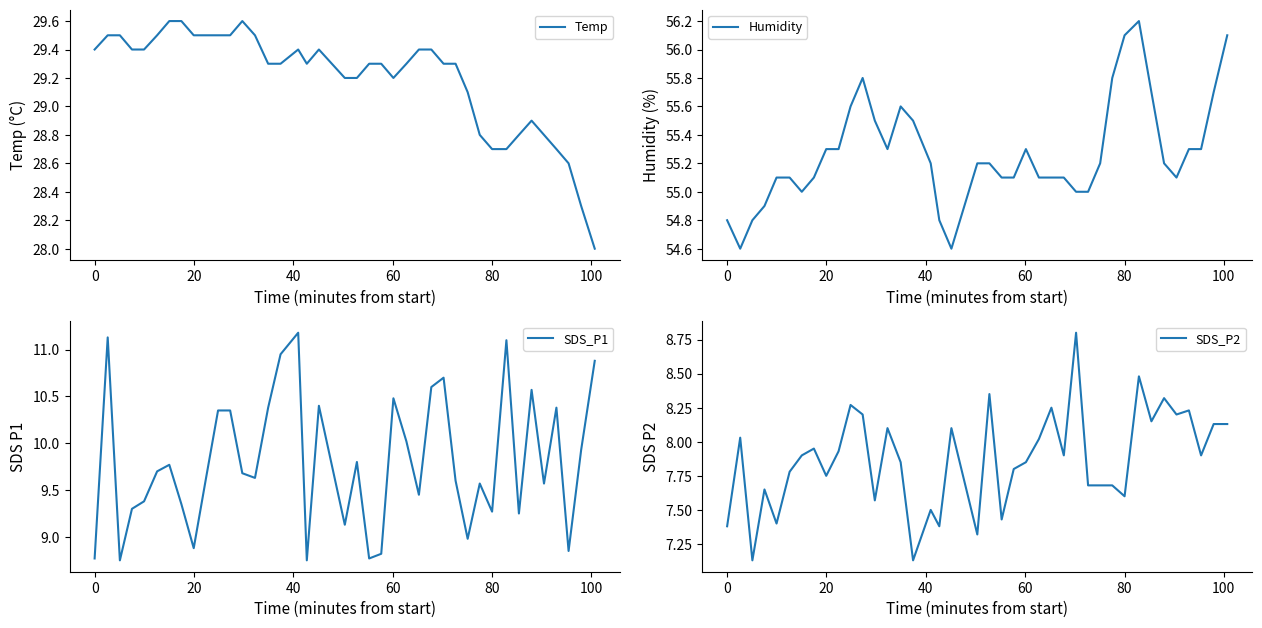

What is the smallest value displayed?

7.1